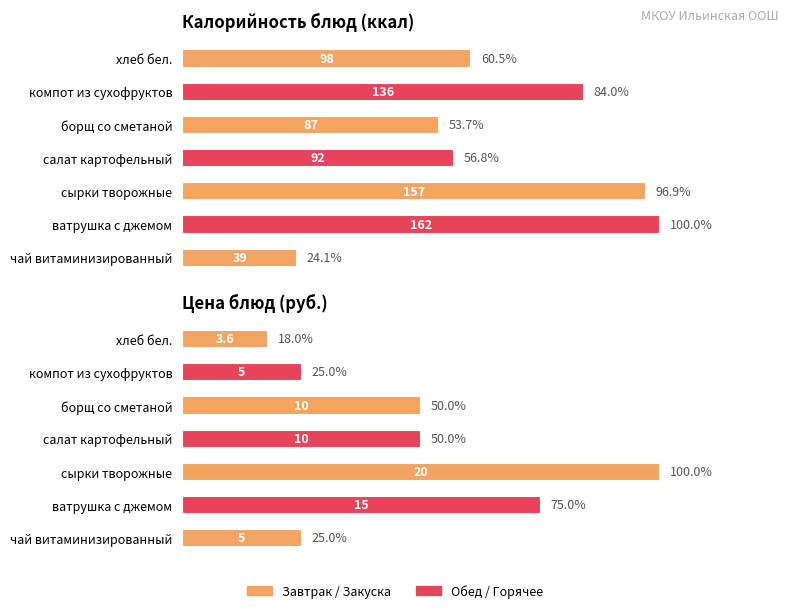

What is the highest value of the Цена series?

20.0